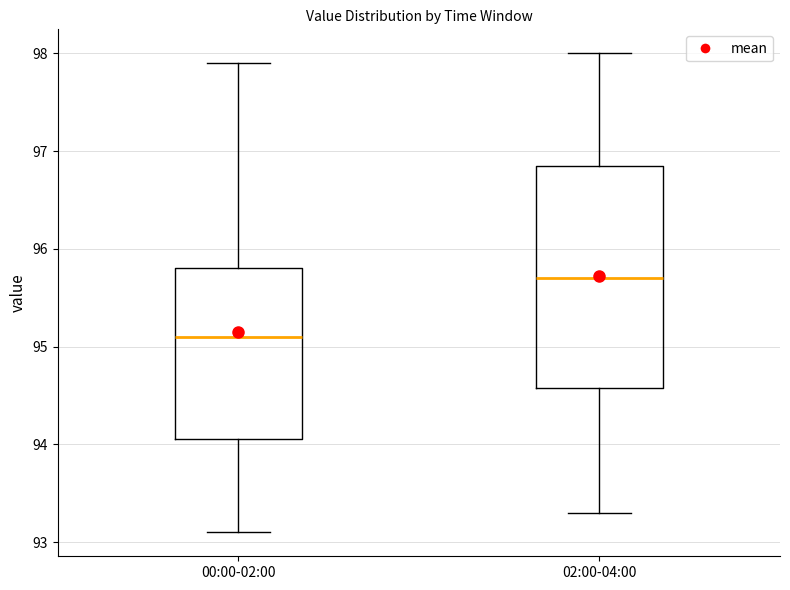

Reading left to right, transcribe this box plot: for each box, give where its median line is, the range the box spans, and where its two whiskers end, as read against the y-axis. The values are not printed on the chart, so give them approximately, as read against the axis.

00:00-02:00: median 95.1, box 94.1 to 95.8, whiskers 93.1 to 97.9
02:00-04:00: median 95.7, box 94.6 to 96.9, whiskers 93.3 to 98.0